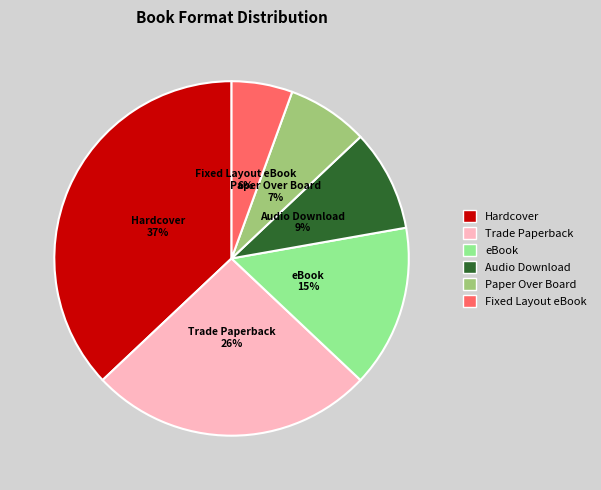

To the nearest percent, what is the average slice percentage?

17%